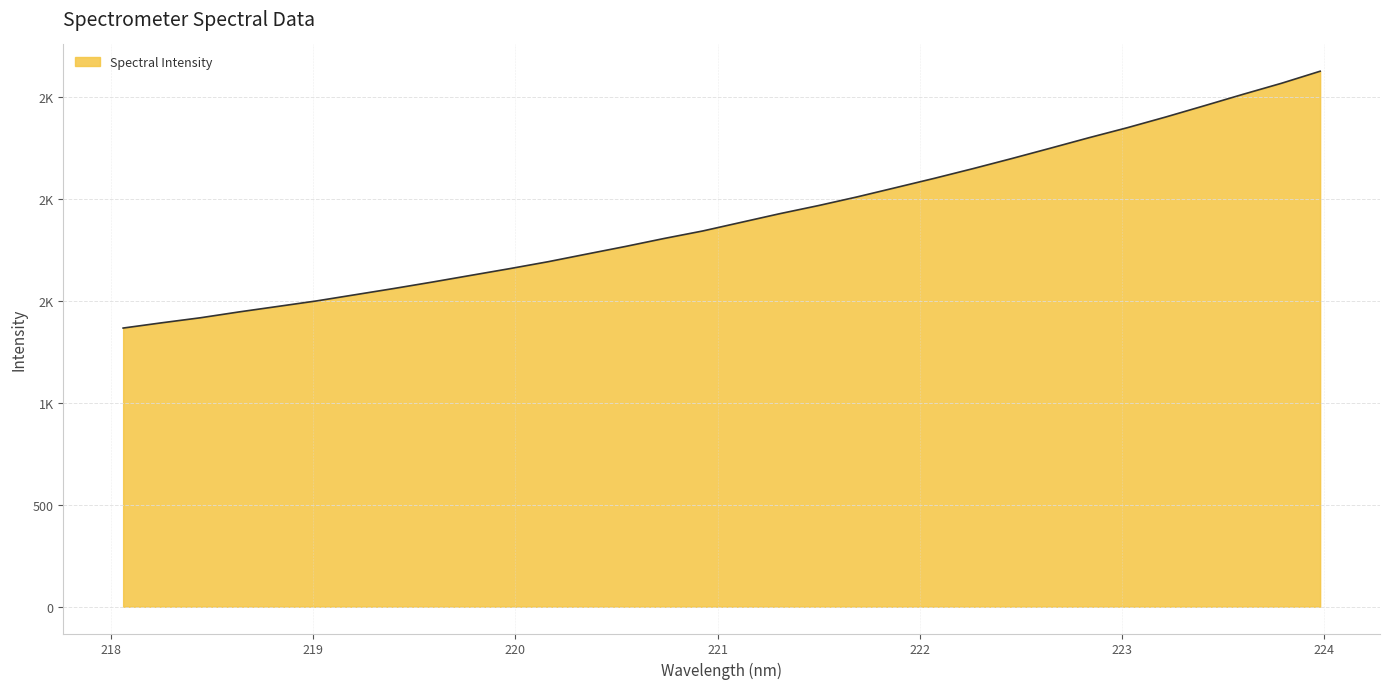

Where does the data first go above 1885?

221.1174